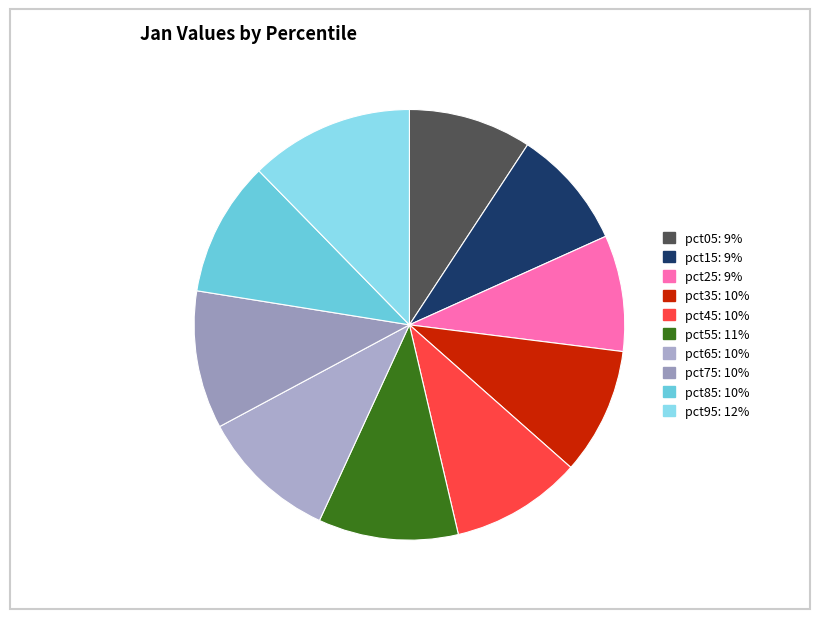

To the nearest percent, what is the average slice percentage?

10%